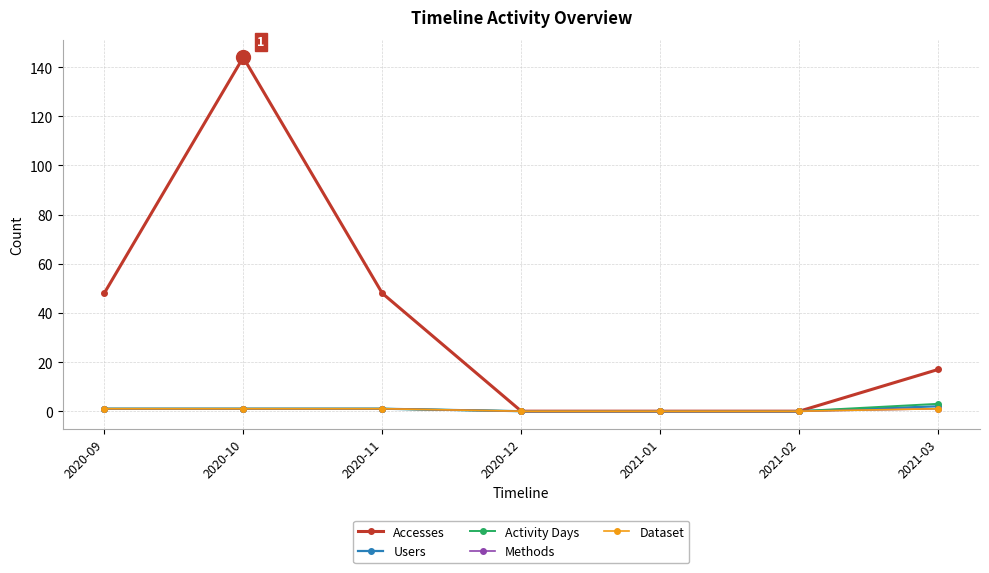

Which series has the largest range (max minus min)?

Accesses